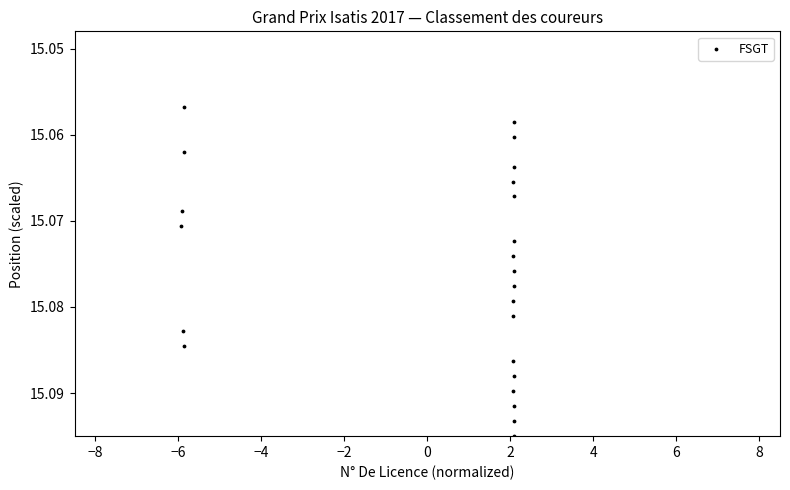

What is the range of X values (max minus min)?

8.0